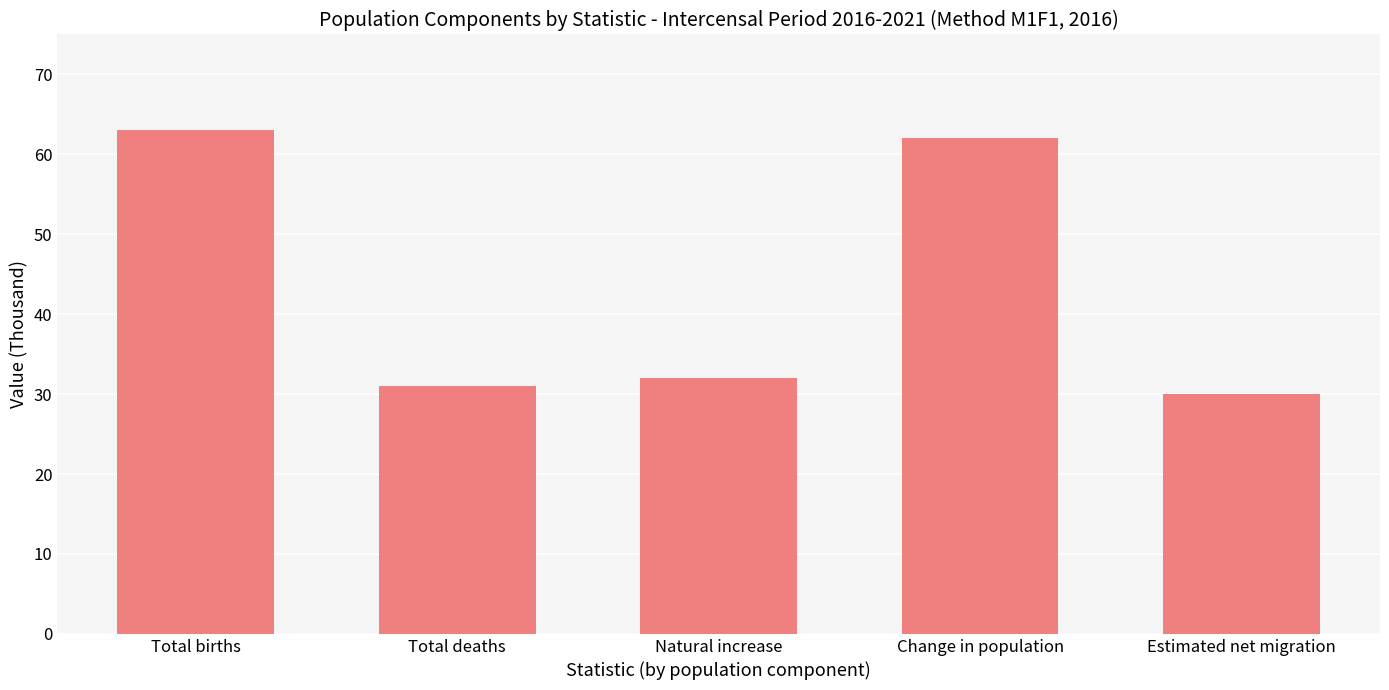

The value at Estimated net migration is 46. True or false?

False